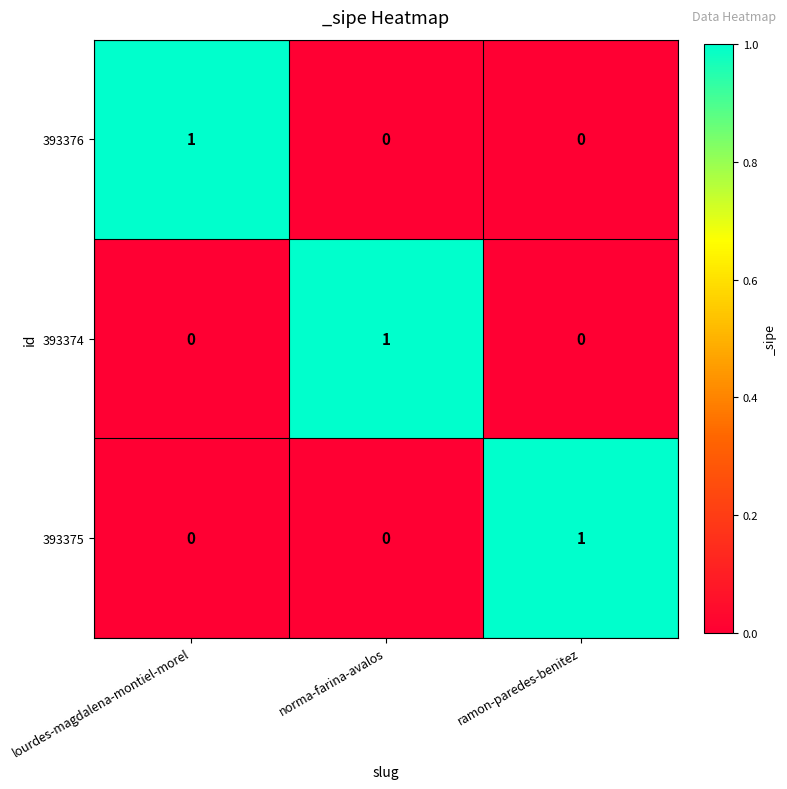

How many 393375 values are between 0 and 1?

3